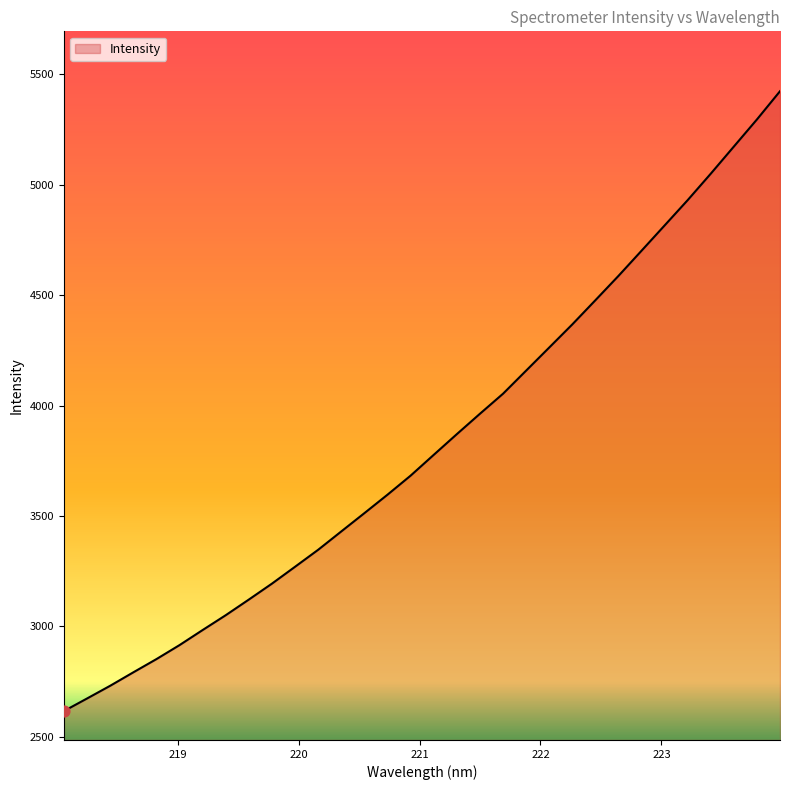

What is the difference between the maximum and minimum values?

2806.2